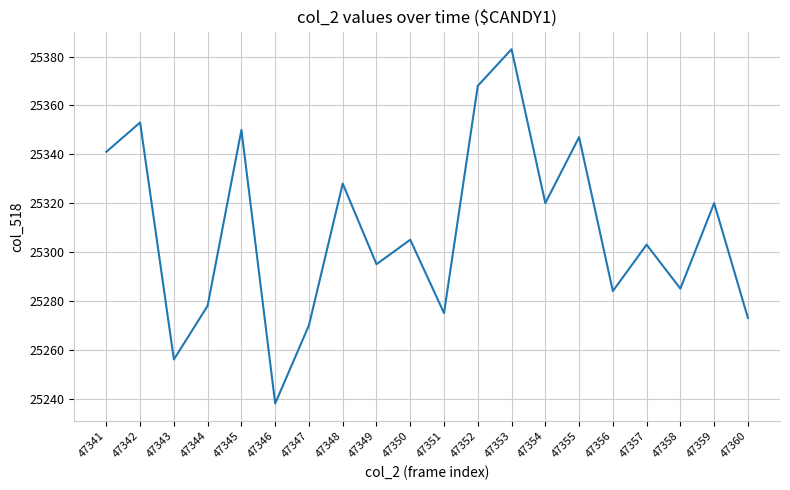

Which label corresponds to the smallest value in the chart?

47346